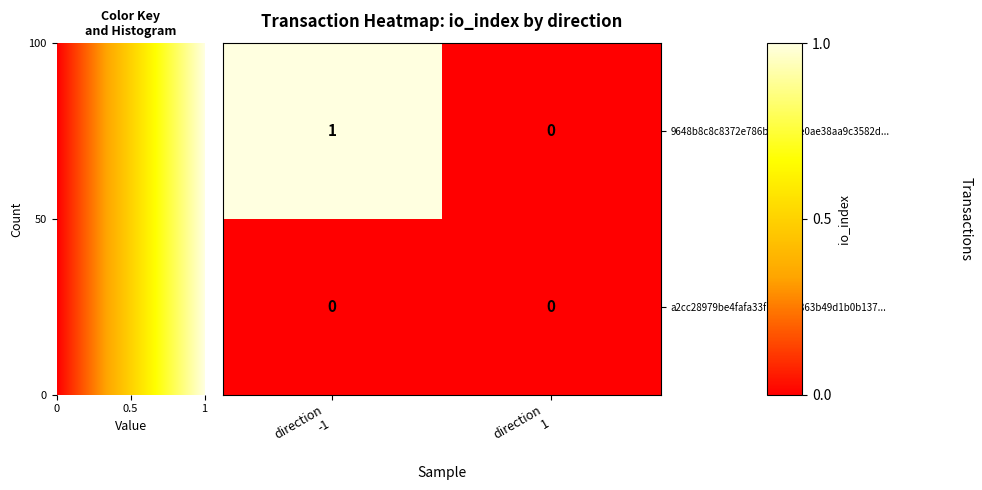

Reading left to right, list all the values displayed in this chart.

9648b8c8c8372e786bf61618e0ae38aa9c3582d...: 1	0
a2cc28979be4fafa33f186a7e863b49d1b0b137...: 0	0